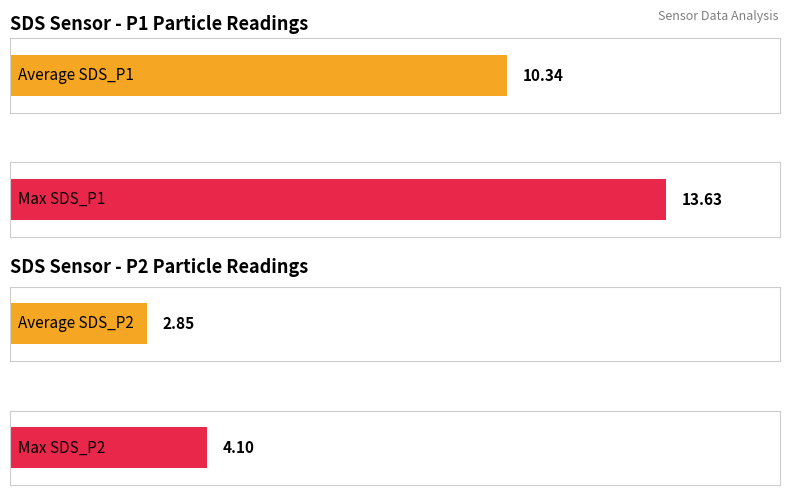

At -50, list the series in order from smallest to largest.

SDS_P2, SDS_P1